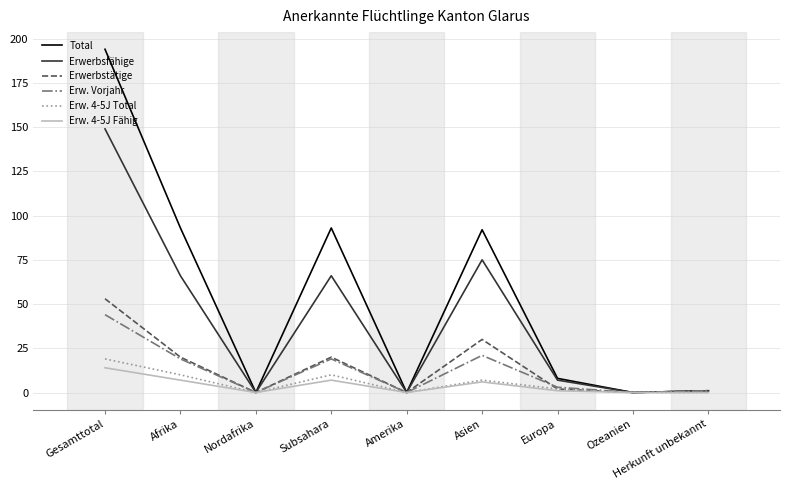

What are all the series names shown in the legend?

Total, Erwerbsfähige, Erwerbstätige, Erw. Vorjahr, Erw. 4-5J Total, Erw. 4-5J Fähig